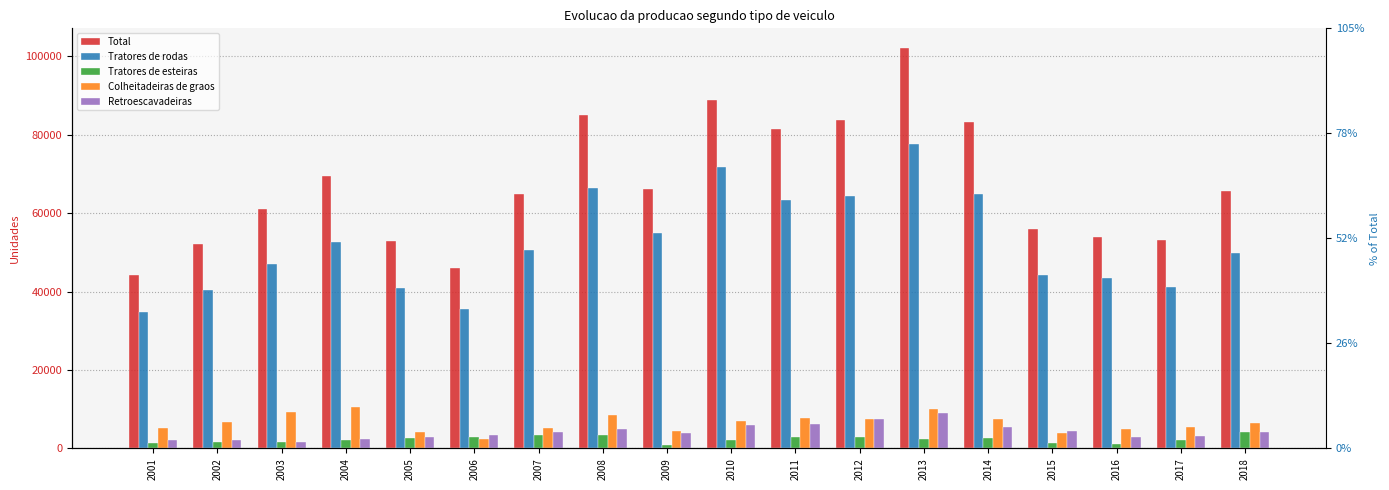

Which series changed the most between 2005 and 2006?

Total